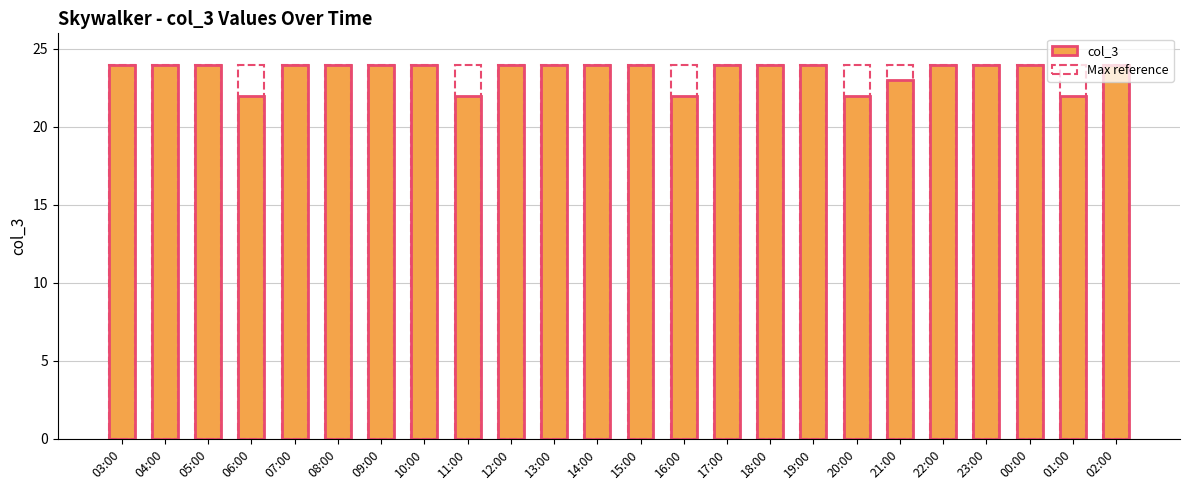

At which category does the chart reach its peak across all series?

03:00